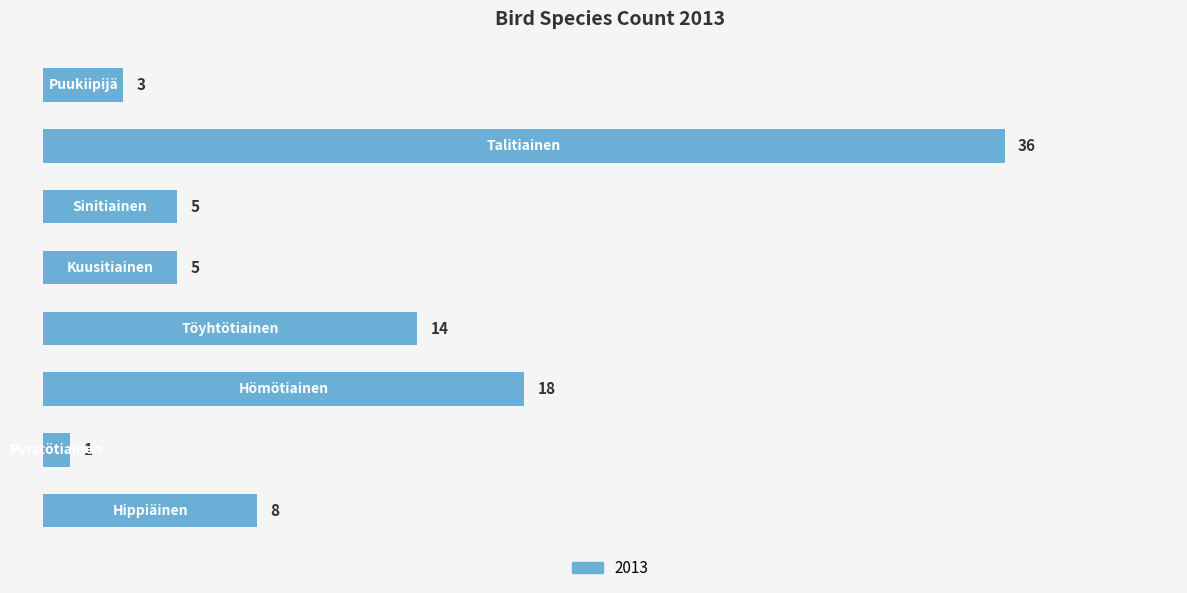

What is the greatest value displayed?

36